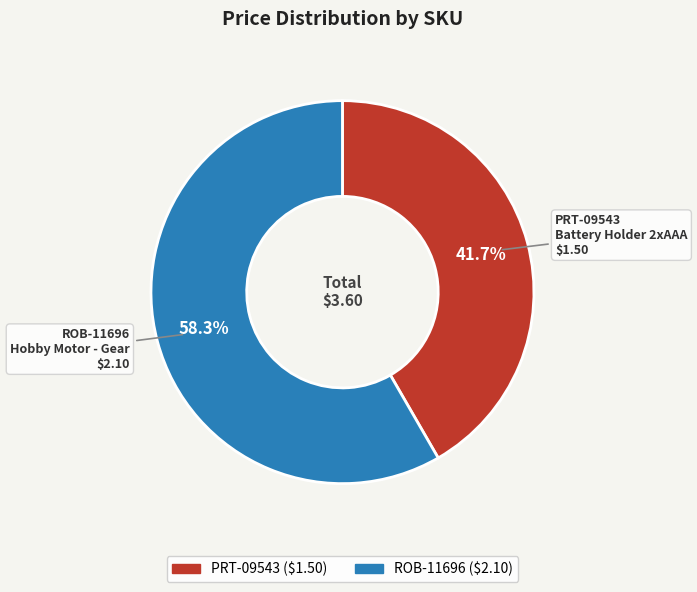

Which has a higher value, ROB-11696 or PRT-09543?

ROB-11696